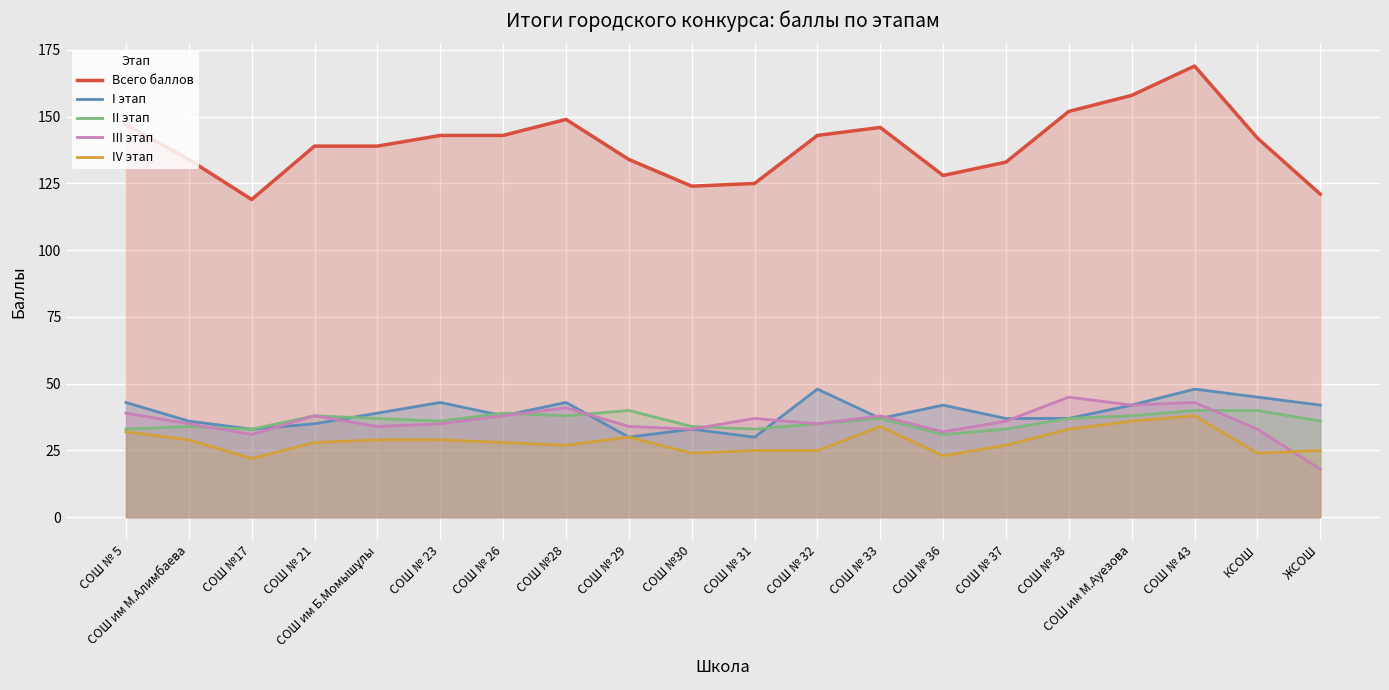

True or false: IV этап has a value of 24 at КСОШ.

True